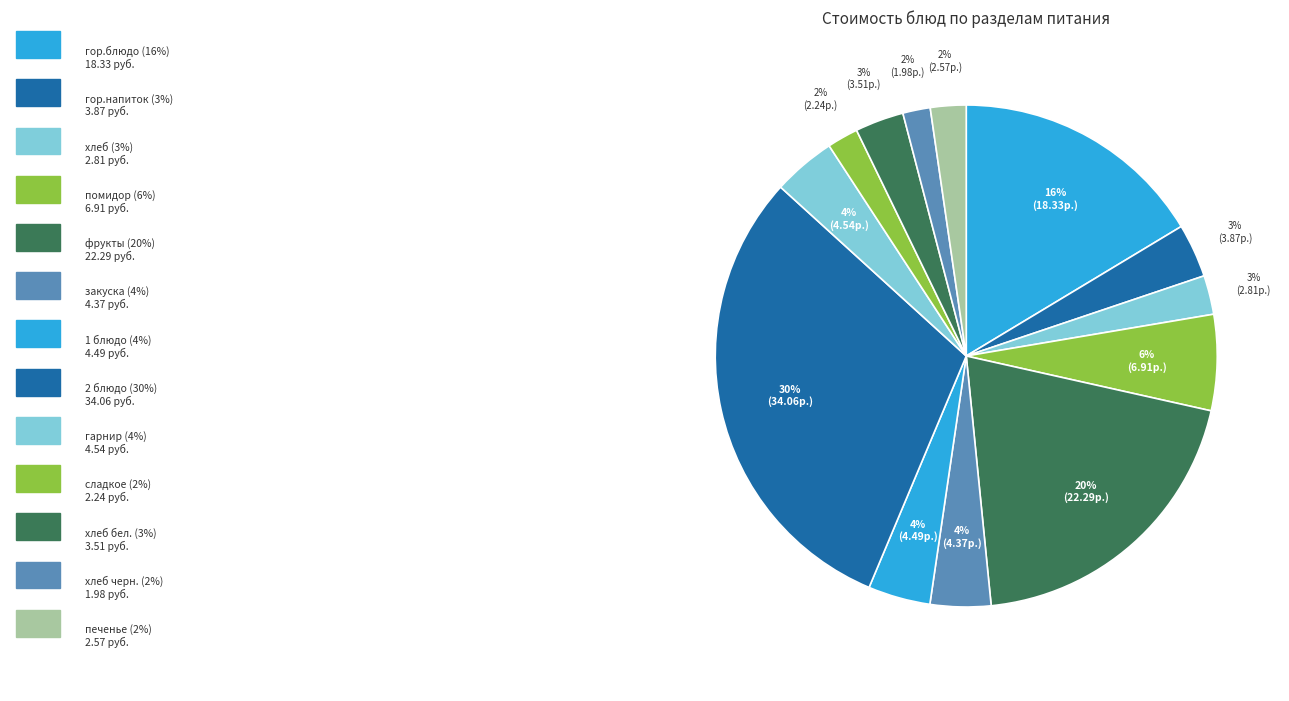

Is there any slice that represents more than half of the pie?

No